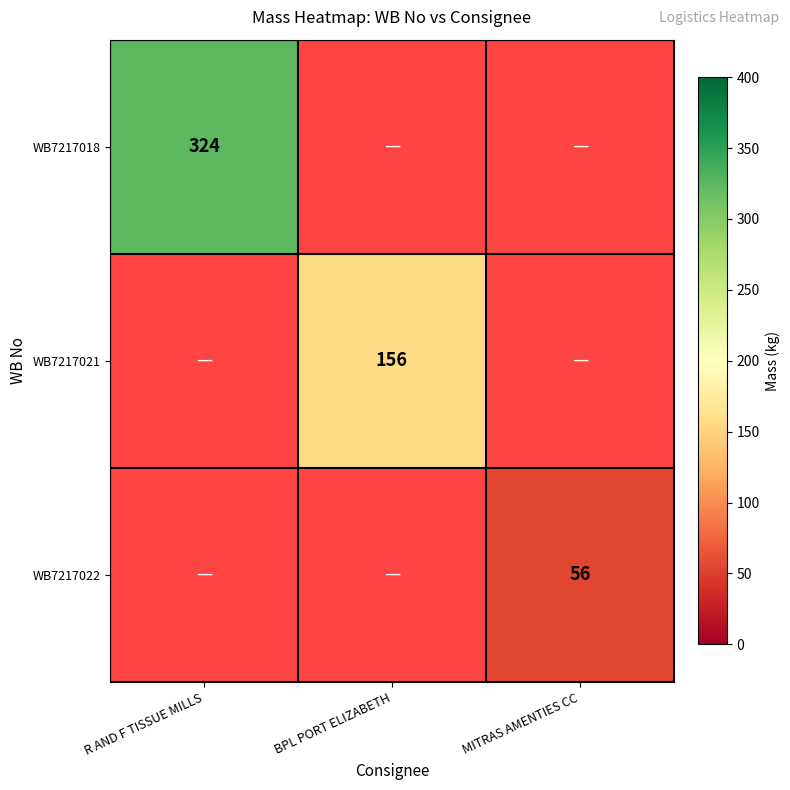

At how many categories does at least one series exceed 218?

1